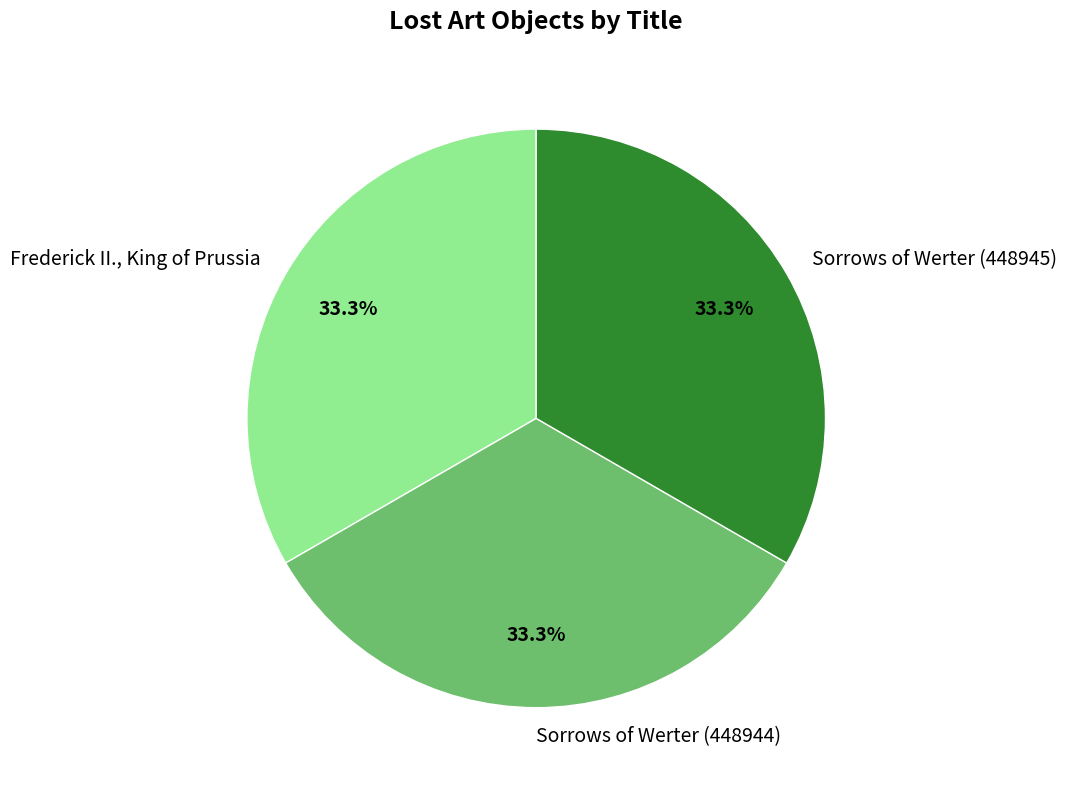

What percentage do Sorrows of Werter (448945) and Sorrows of Werter (448944) together represent?

66.7%